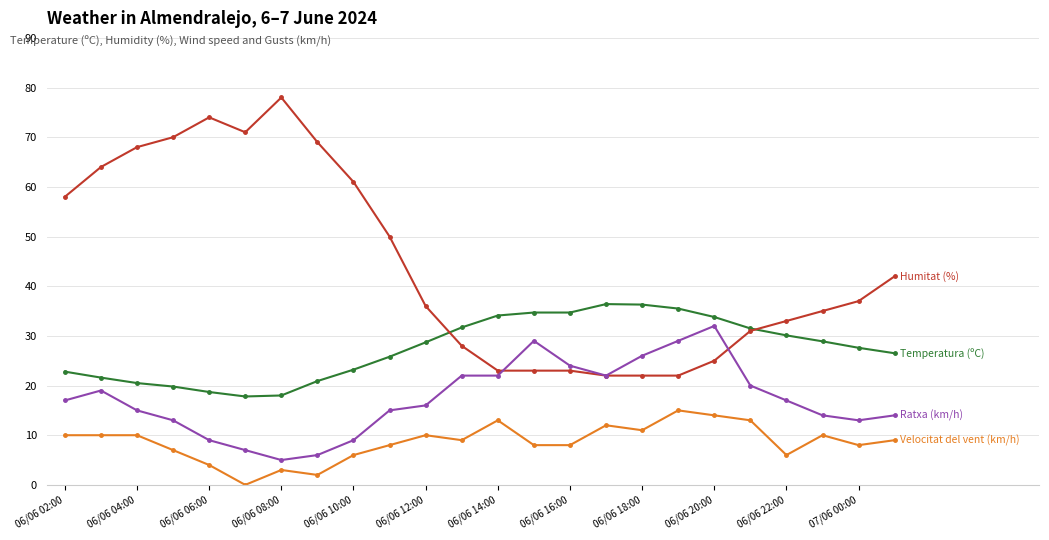

What is the maximum value shown in the chart?

78.0